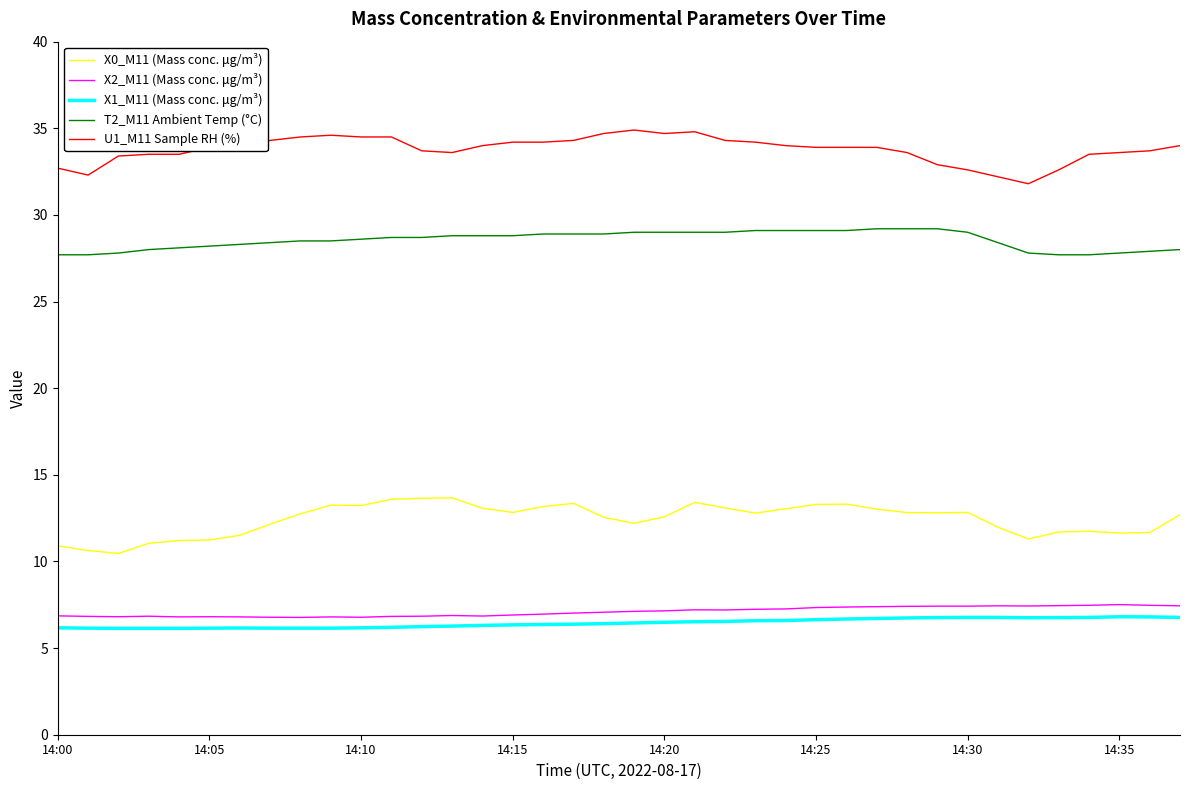

True or false: X2_M11 (Mass conc. μg/m³) has more than 2 interior local peaks.

True